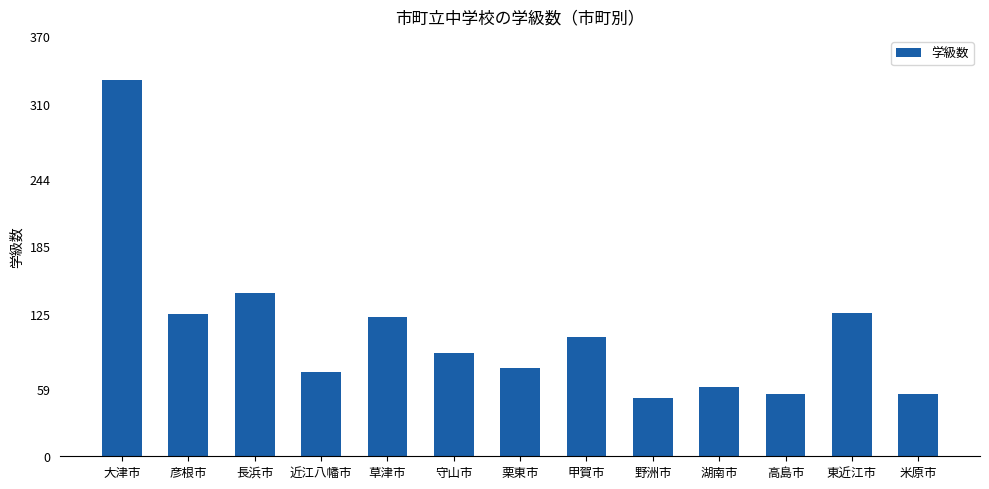

How many bars are there in total?

13